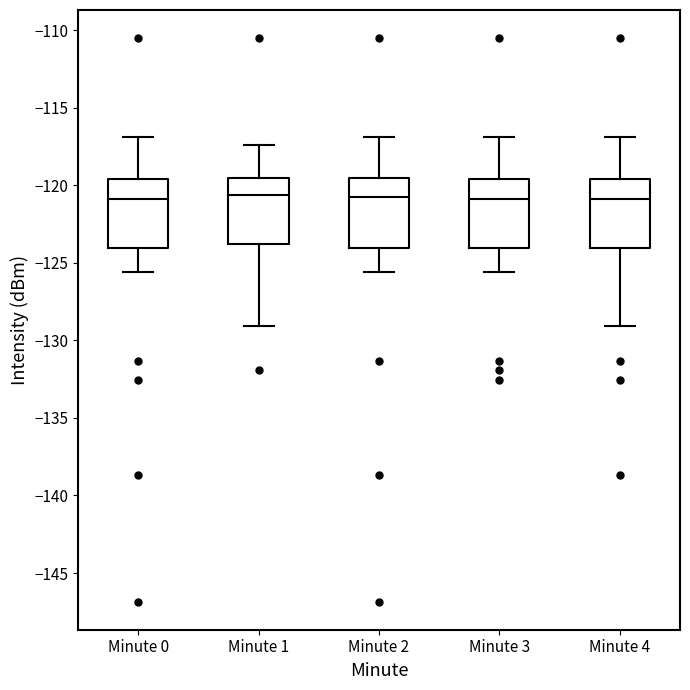

Where is the upper edge of the box for Minute 4 on the y-axis? The values are not printed on the chart, so give them approximately, as read against the axis.

-119.5